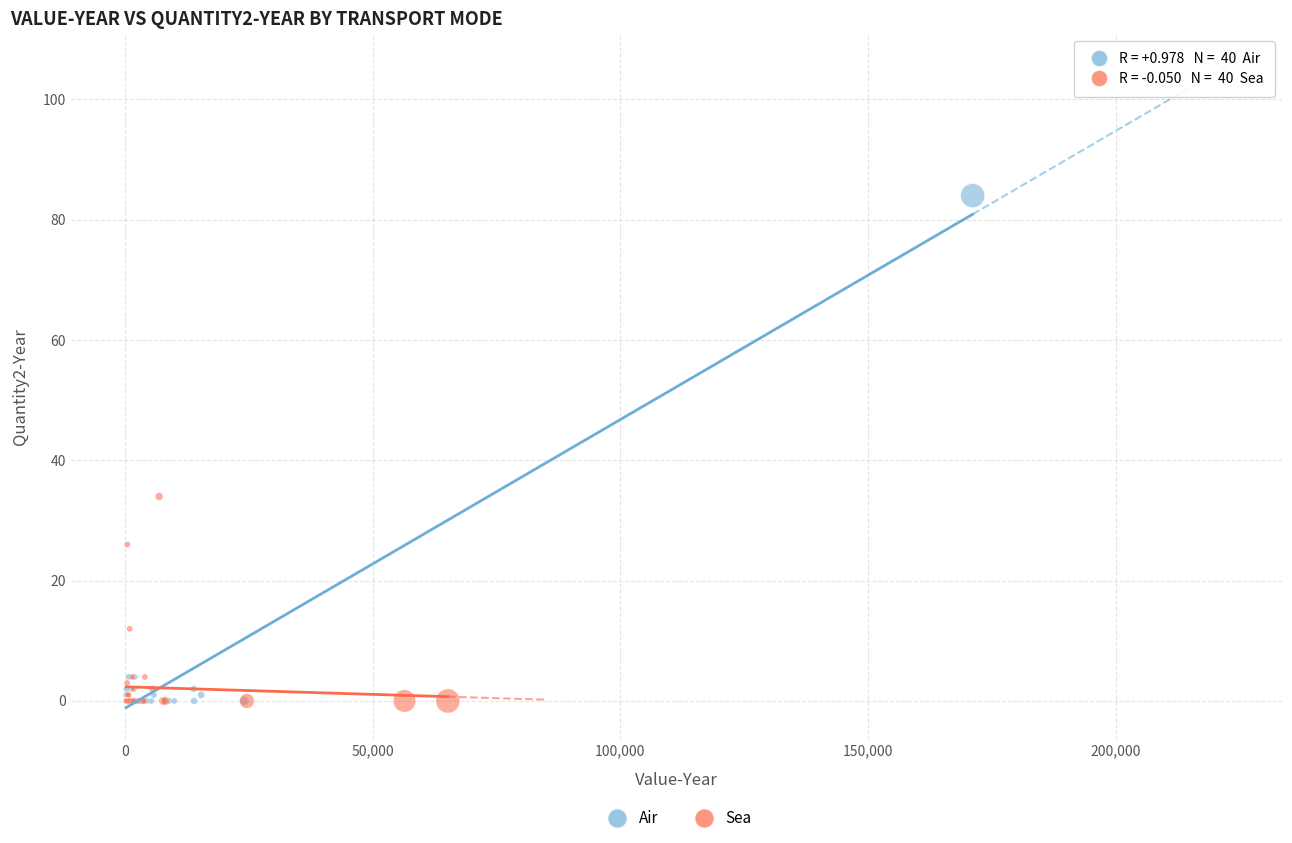

Which series has the largest Y range (max minus min)?

Air